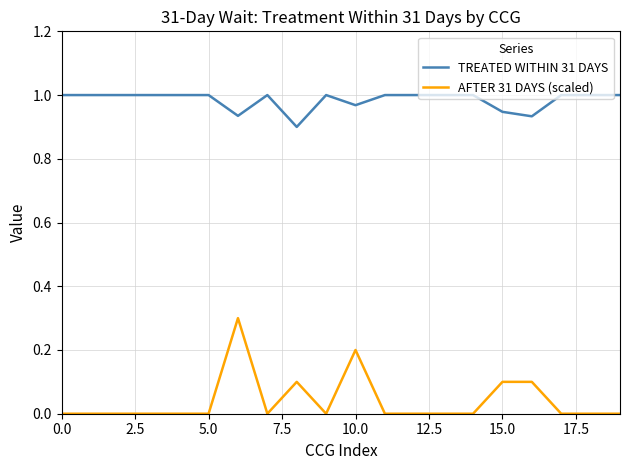

List the series in order of their peak value, highest first.

TREATED WITHIN 31 DAYS, AFTER 31 DAYS (scaled)